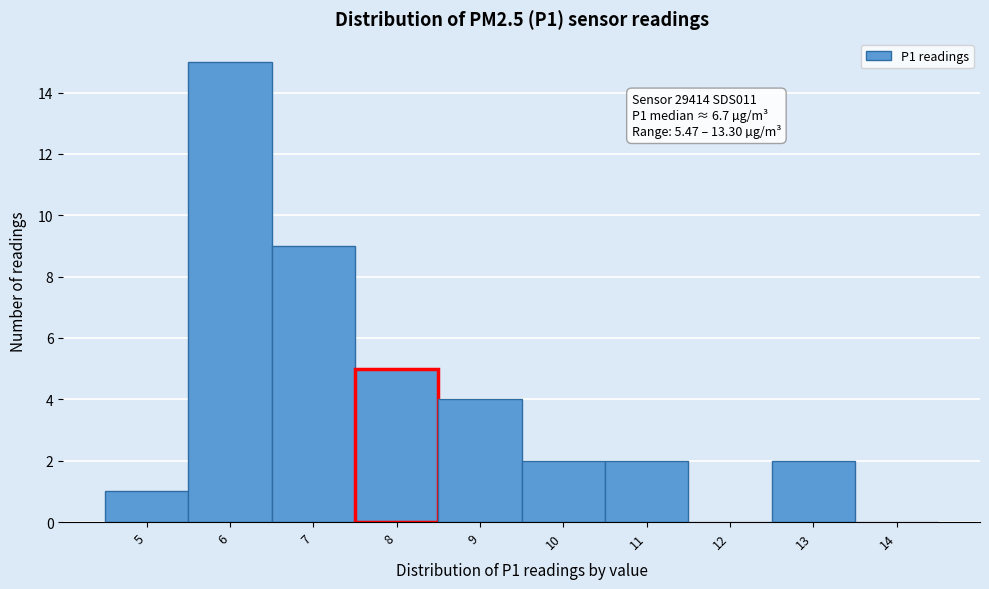

Over which range of the x-axis is the bar tallest?

5.5 to 6.5